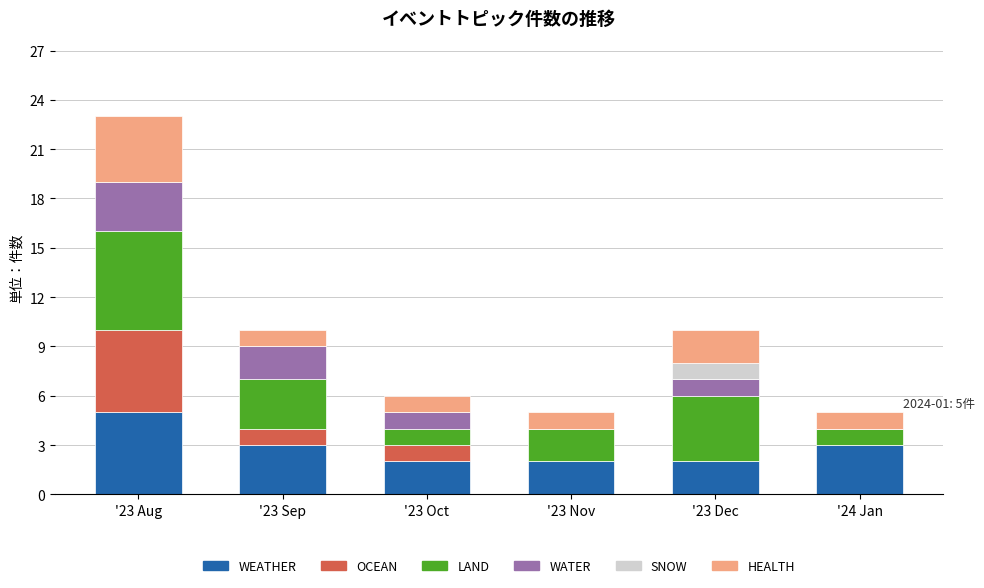

Which category has the highest value in the WEATHER series?

'23 Aug